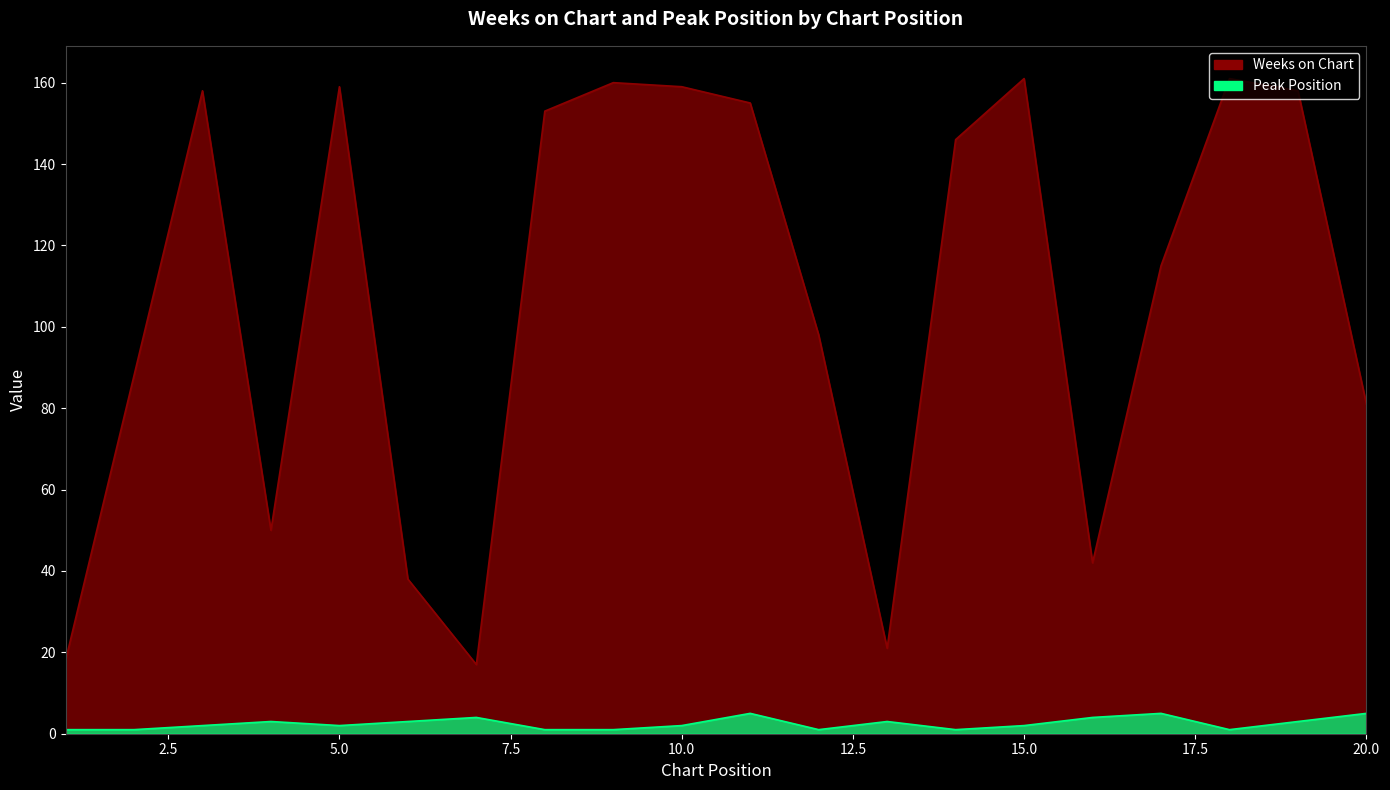

Reading right to left, extract all data points from this chart.

Weeks on Chart: 20=81	19=158	18=161	17=115	16=42	15=161	14=146	13=21	12=98	11=155	10=159	9=160	8=153	7=17	6=38	5=159	4=50	3=158	2=88	1=18
Peak Position: 20=5	19=3	18=1	17=5	16=4	15=2	14=1	13=3	12=1	11=5	10=2	9=1	8=1	7=4	6=3	5=2	4=3	3=2	2=1	1=1